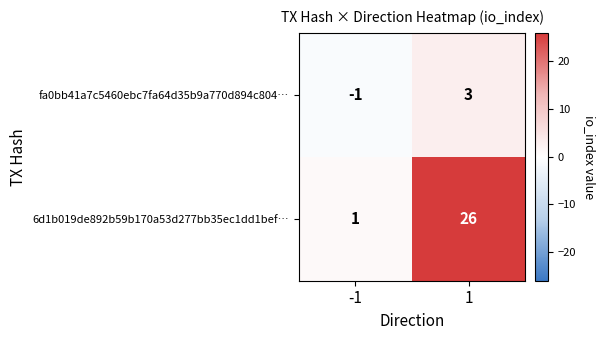

At 1, list the series in order from largest to smallest.

6d1b019de892b59b170a53d277bb35ec1dd1bef…, fa0bb41a7c5460ebc7fa64d35b9a770d894c804…